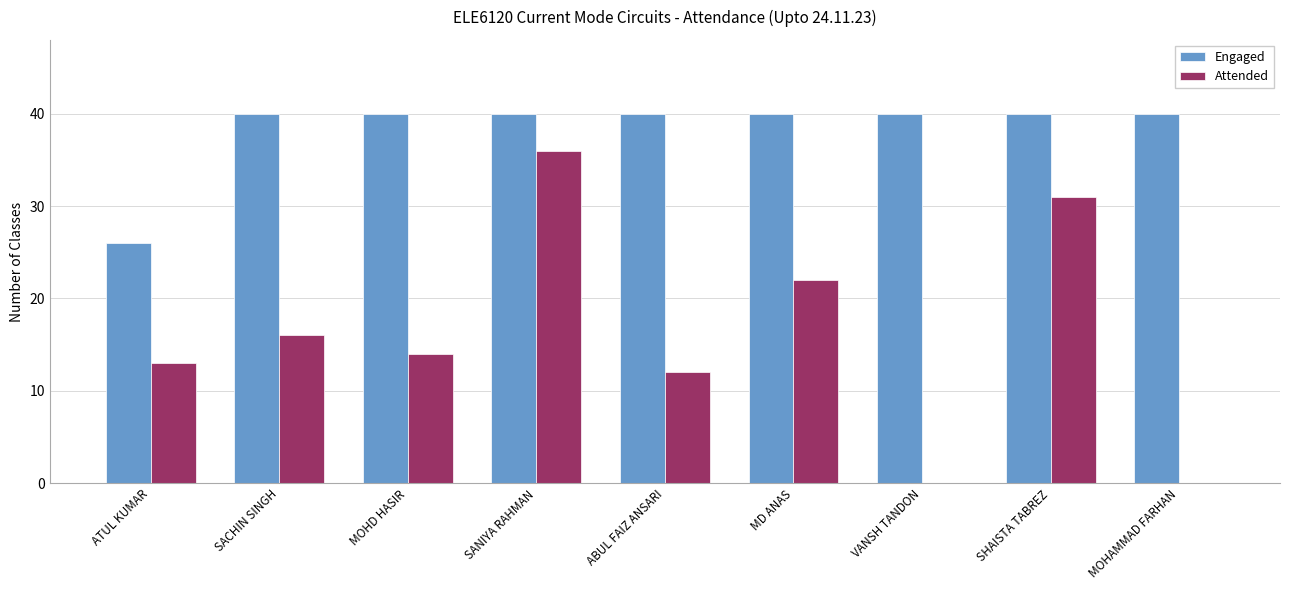

What is the total value across all series at SANIYA RAHMAN?

76